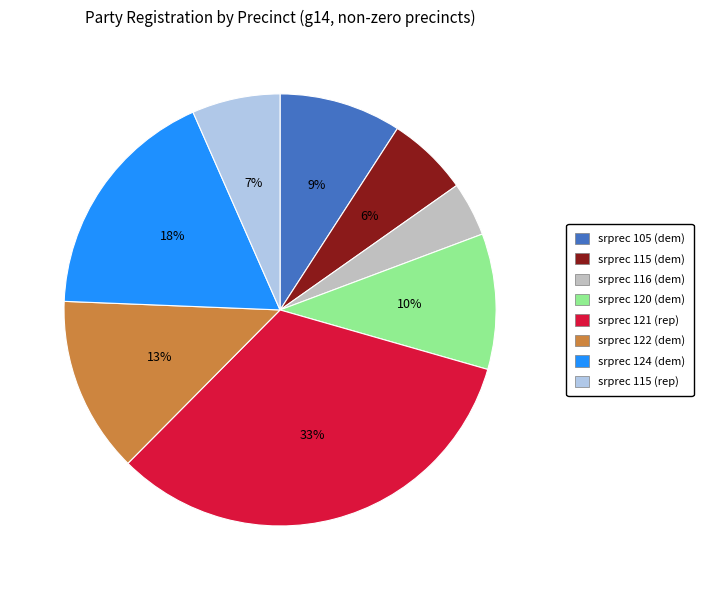

Rank the categories by value from lowest to highest.

srprec 116 (dem), srprec 115 (dem), srprec 115 (rep), srprec 105 (dem), srprec 120 (dem), srprec 122 (dem), srprec 124 (dem), srprec 121 (rep)